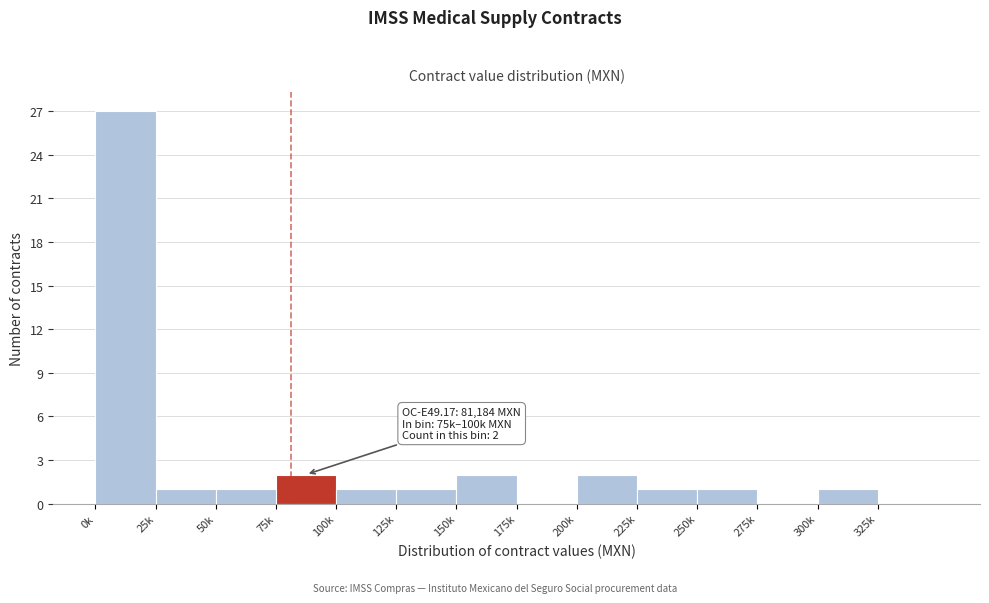

Reading left to right, transcribe all the data shown in this chart.

0k=27	25k=1	50k=1	75k=2	100k=1	125k=1	150k=2	175k=0	200k=2	225k=1	250k=1	275k=0	300k=1	325k=0